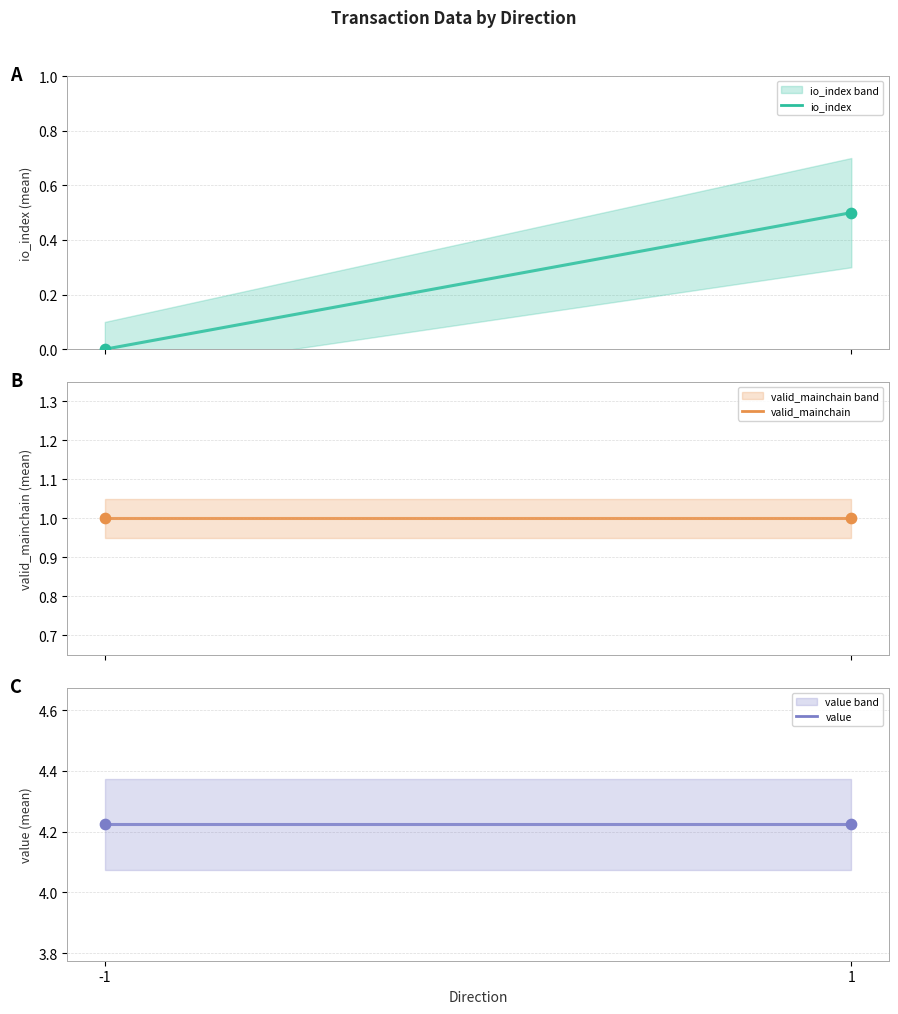

Which series contains the highest Y value?

value